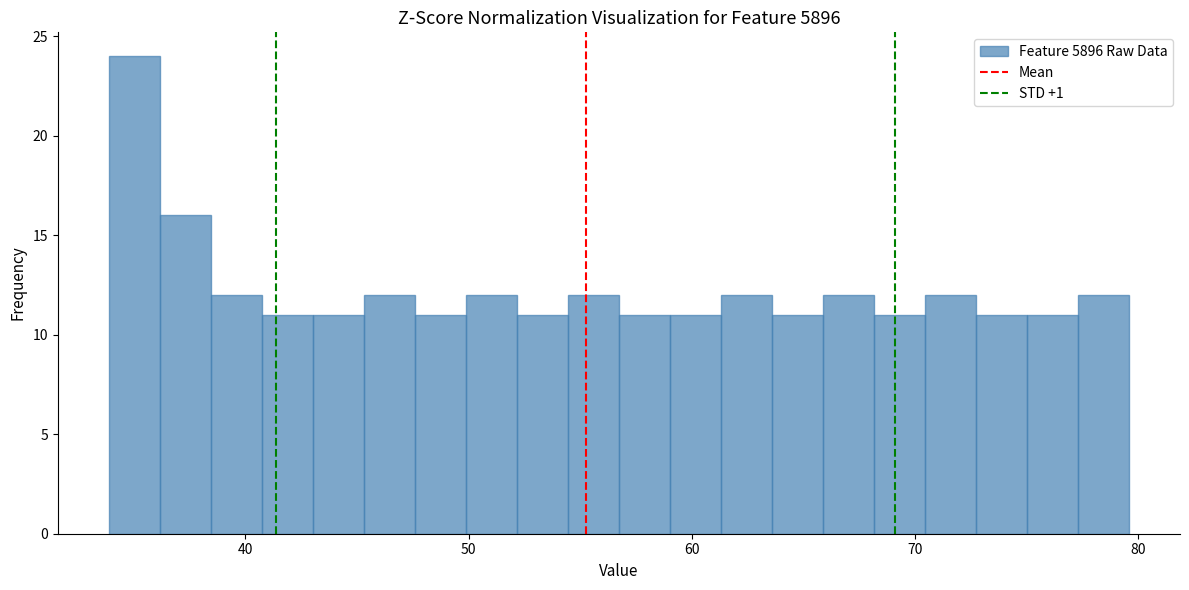

Read against the x-axis, roughly where is the centre of the tallest bar?

35